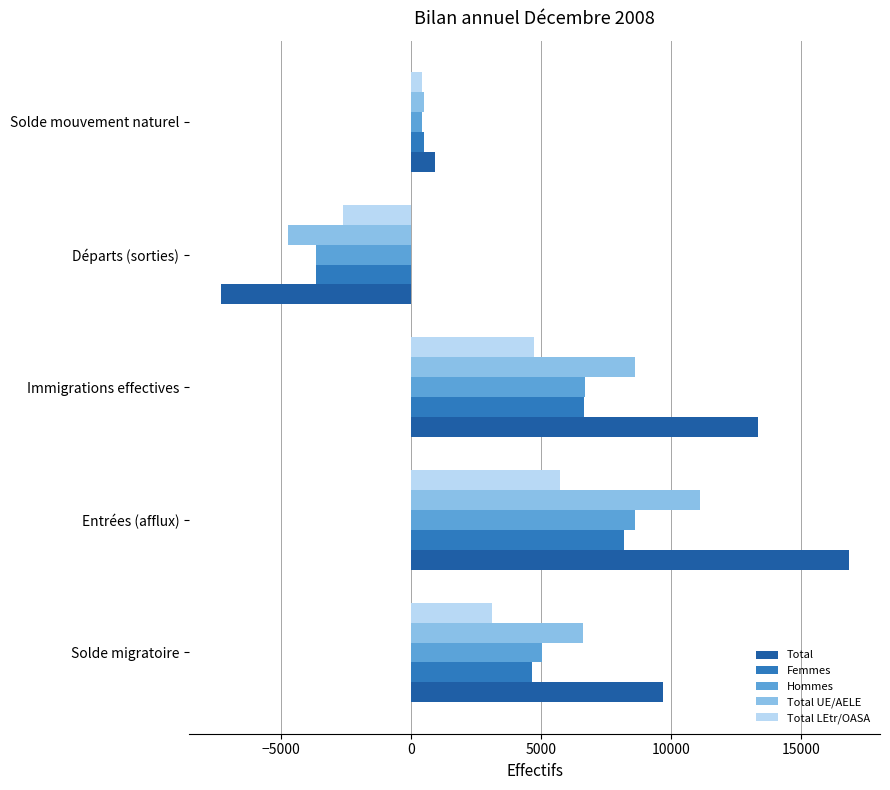

Is the value of Total LEtr/OASA at Départs (sorties) greater than the value of Total UE/AELE at Immigrations effectives?

No